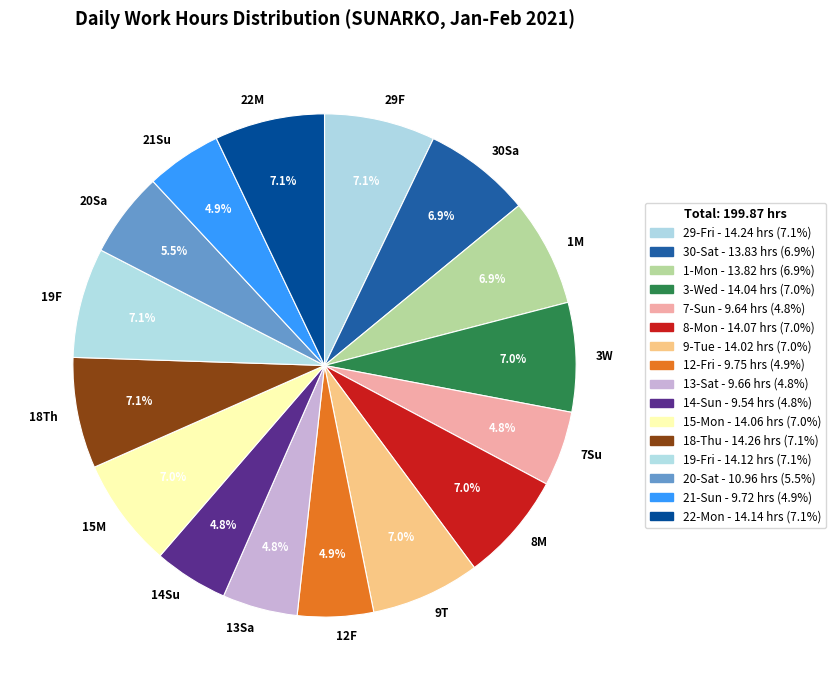

Is there a majority slice in this chart?

No